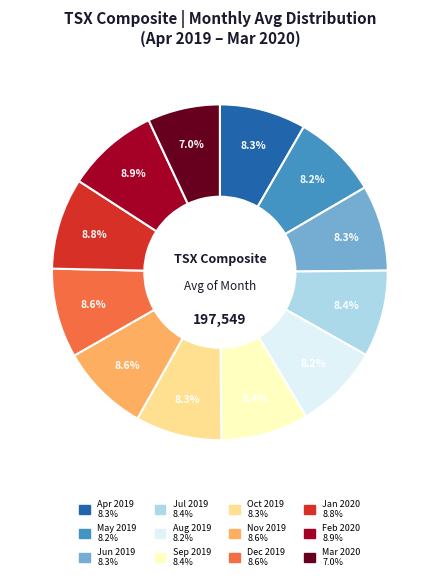

Which category has the smallest portion of the pie?

Mar 2020